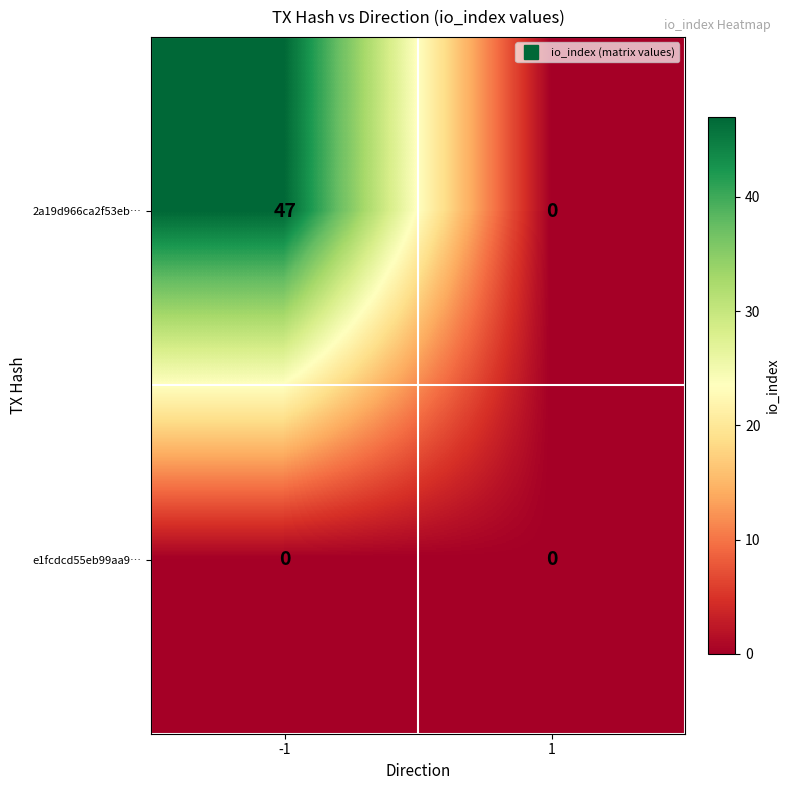

The value of 2a19d966ca2f53eb… at -1 is 47. True or false?

True